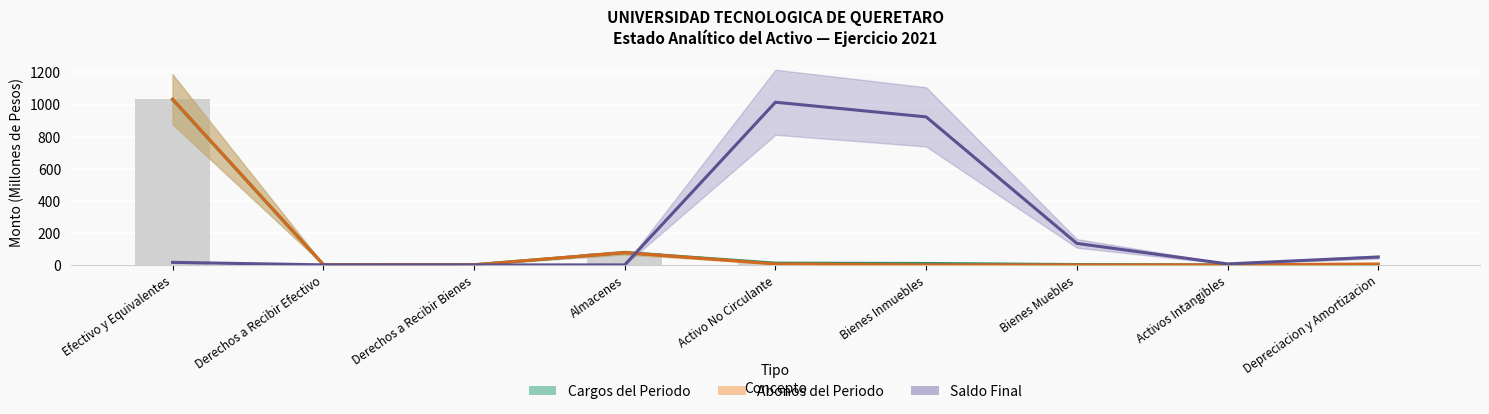

What is the difference between the maximum and minimum values in the Cargos del Periodo series?

1032.1